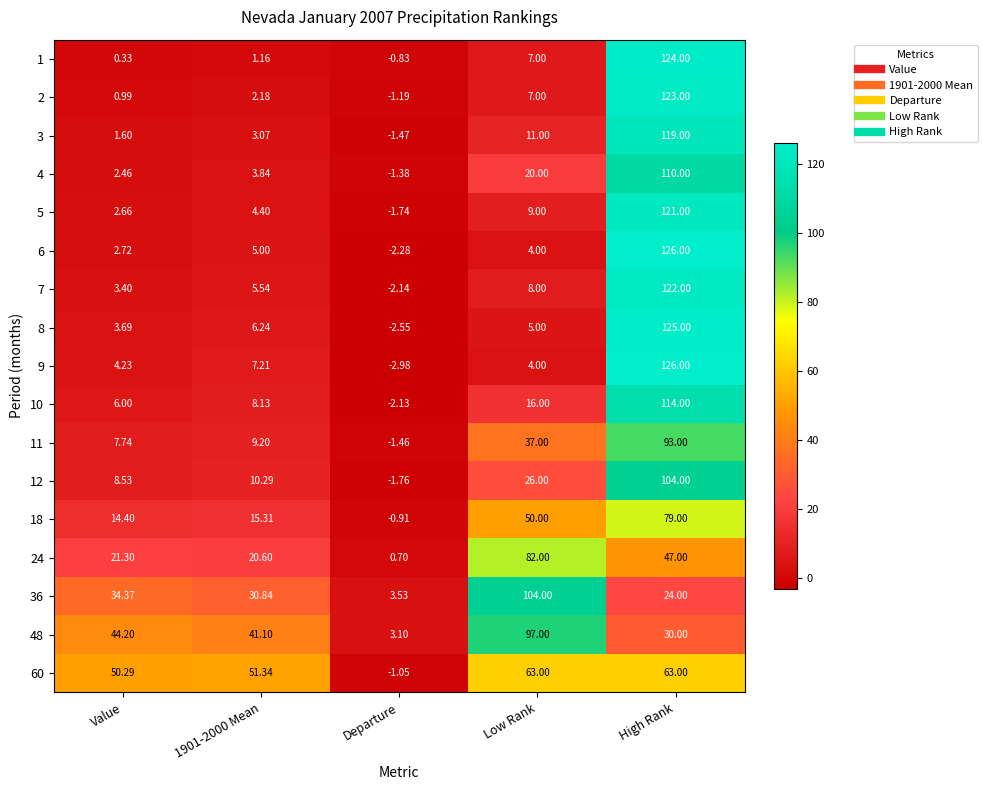

At which category does the chart reach its minimum across all series?

Departure